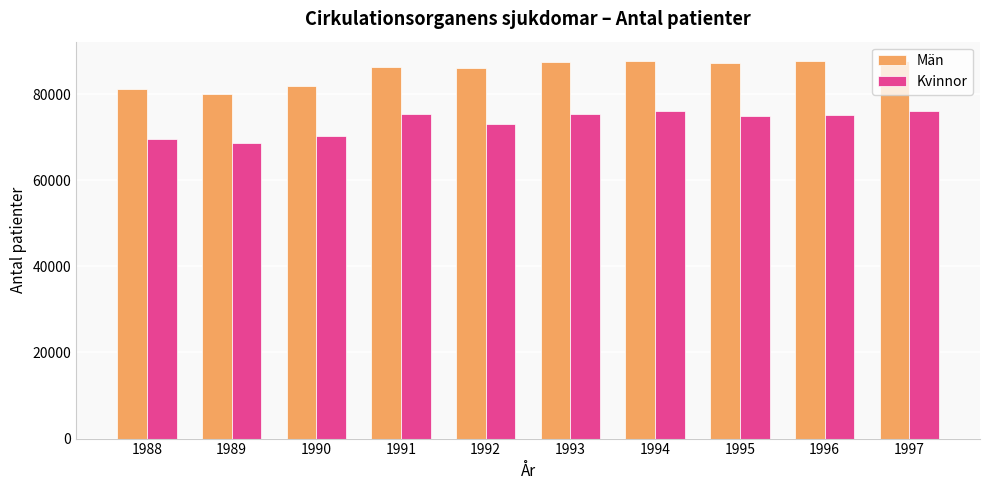

Count the number of data series in this chart.

2